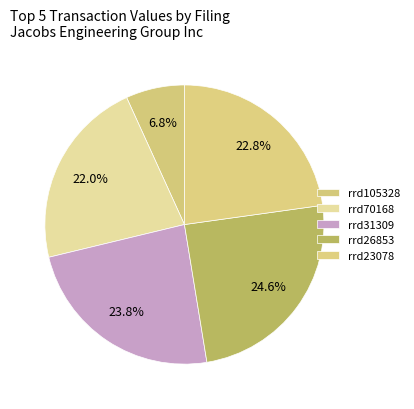

Which category has the smallest portion of the pie?

rrd105328.xml